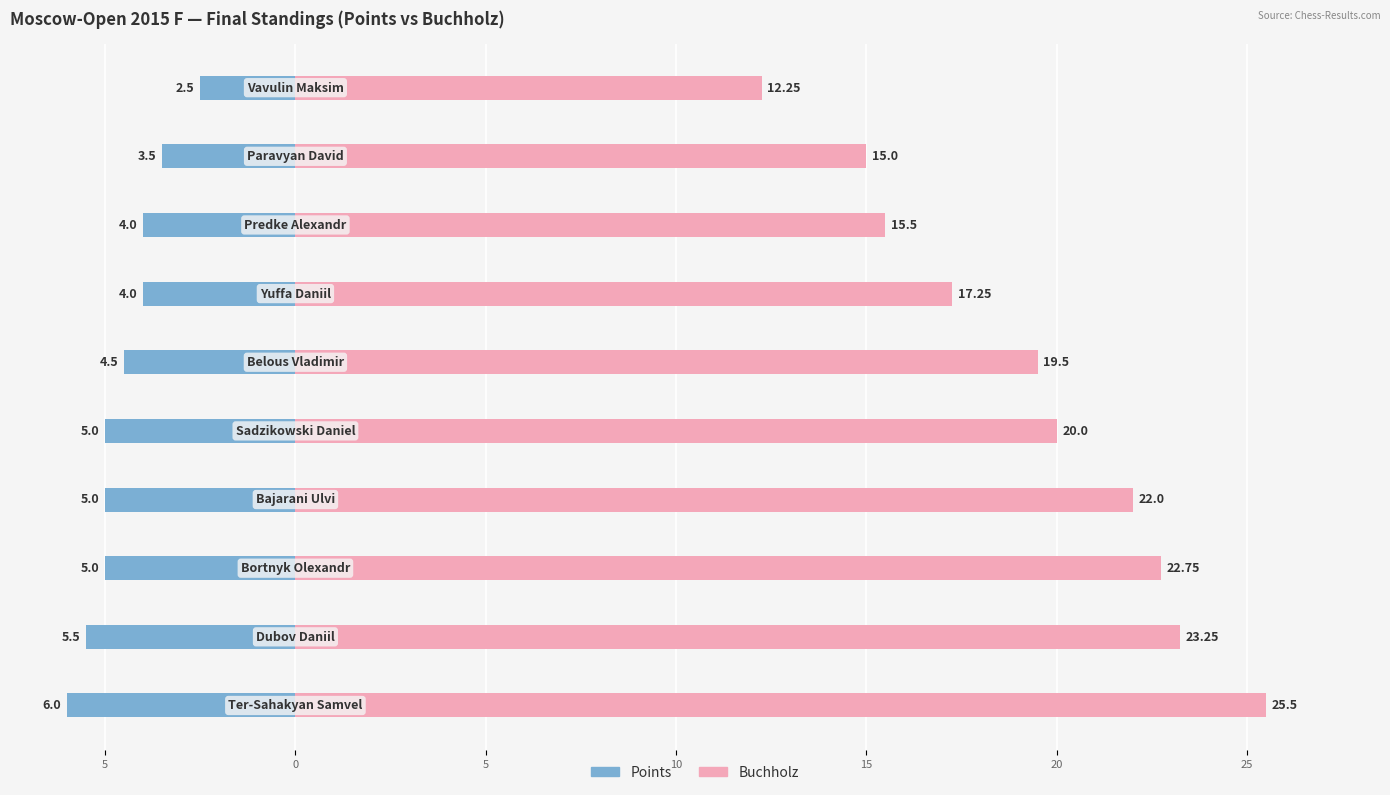

How many categories are shown in the chart?

10